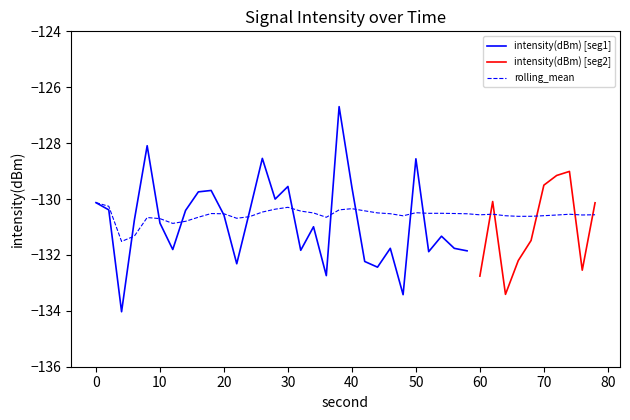

What is the value of the 13th point from the left?

-130.6